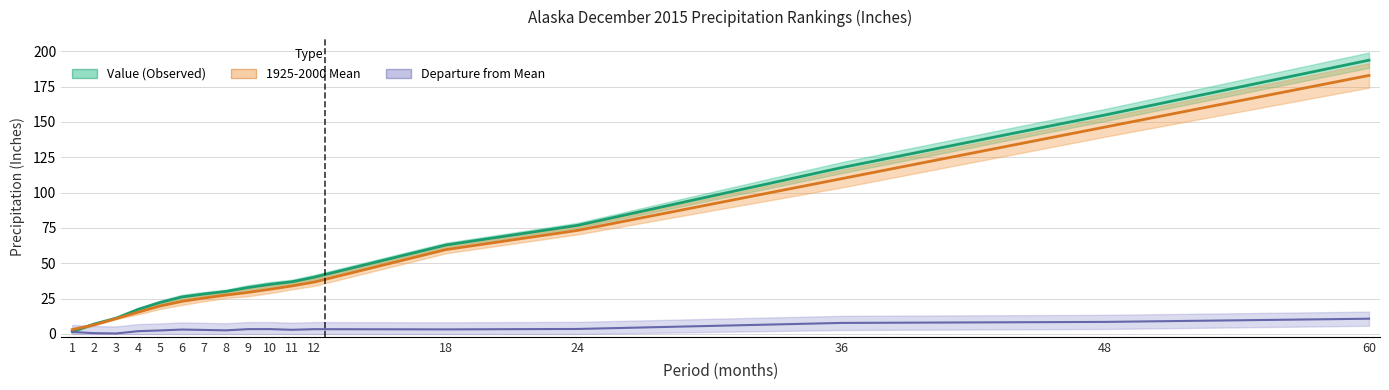

True or false: Departure from Mean has a value of 5.1 at 6.

False